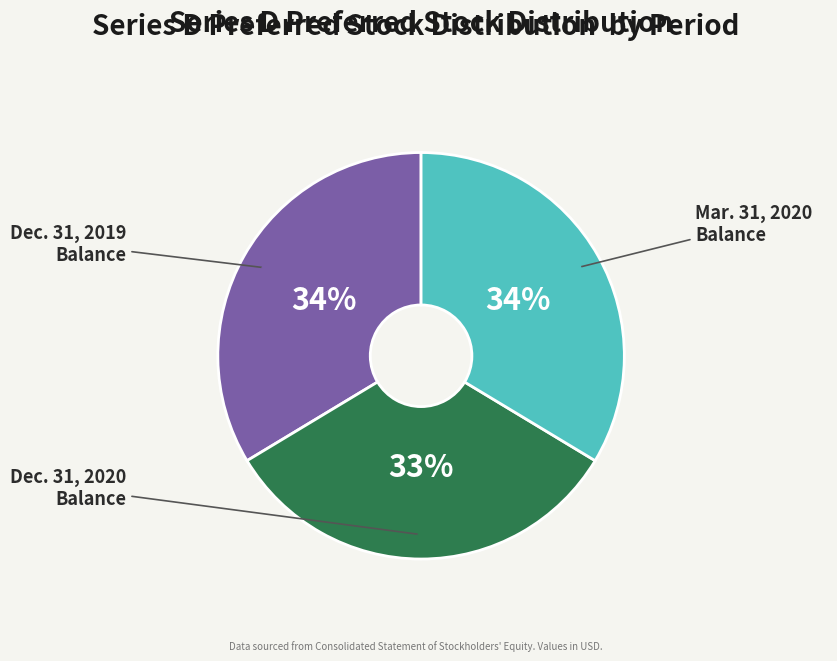

To the nearest percent, what is the difference between the largest and smallest slice percentages?

1%